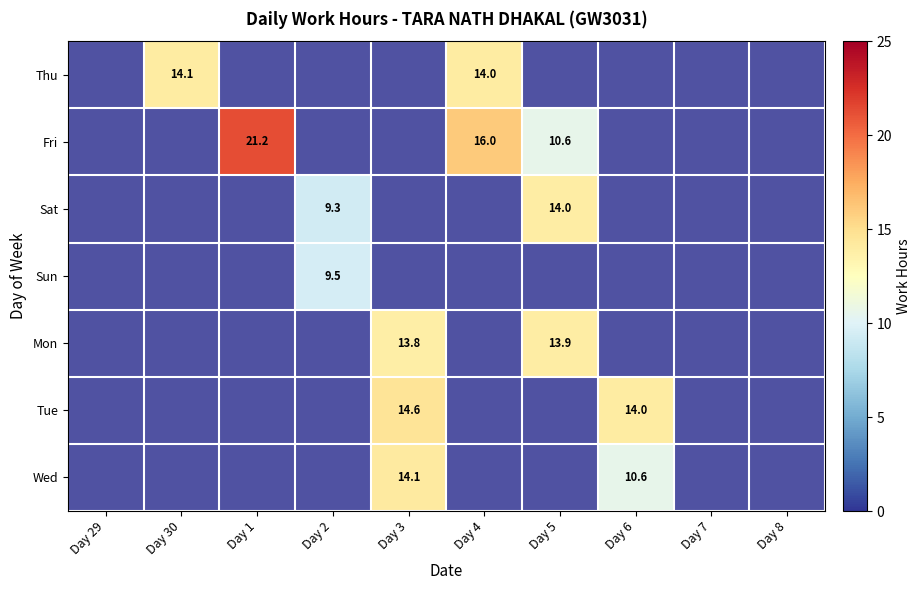

What is the difference between the maximum and minimum values in the Sat series?

14.0